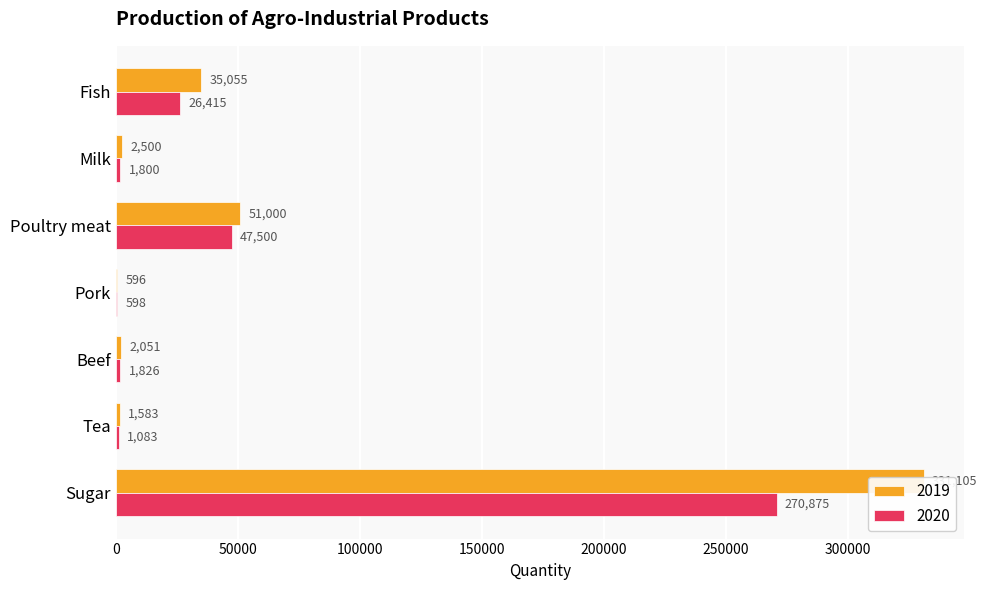

What position from the left is Pork?

4